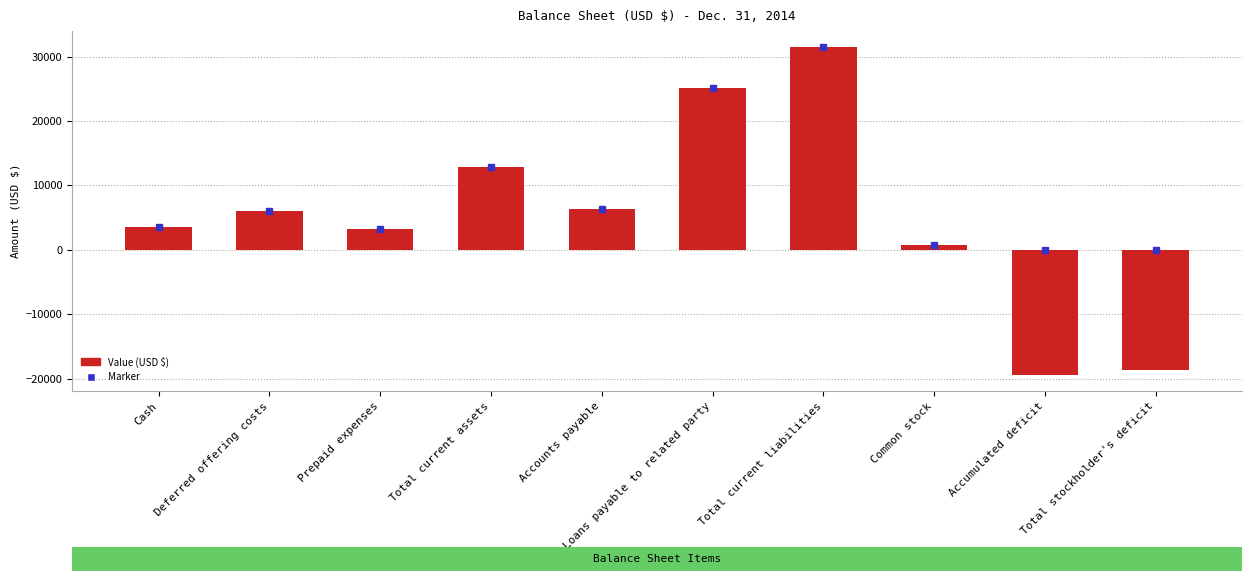

What is the label of the 3rd bar from the left?

Prepaid expenses